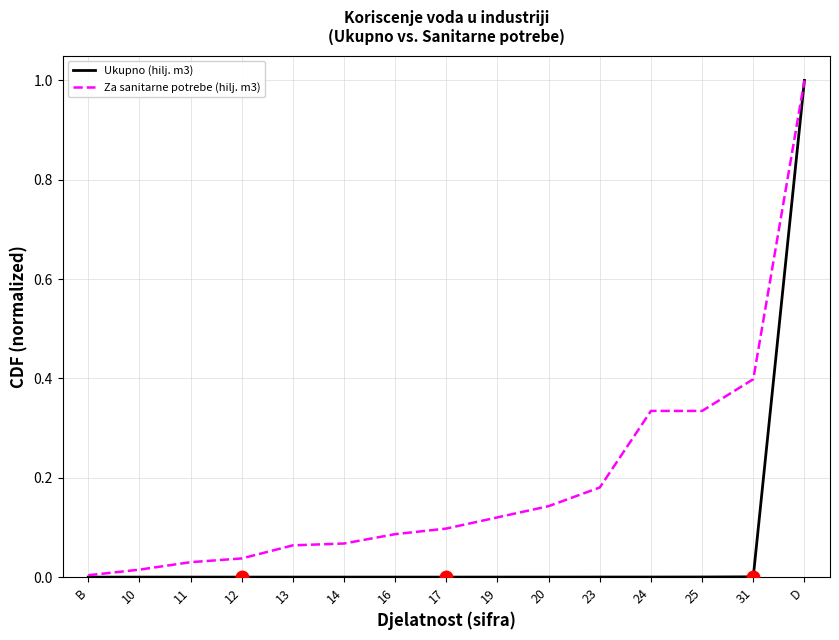

True or false: Ukupno (hilj. m3) has a value of 0.0 at 14.

True